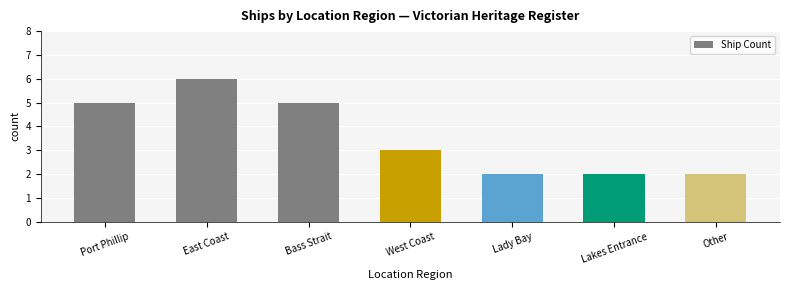

At which label does the data first exceed 3?

Port Phillip